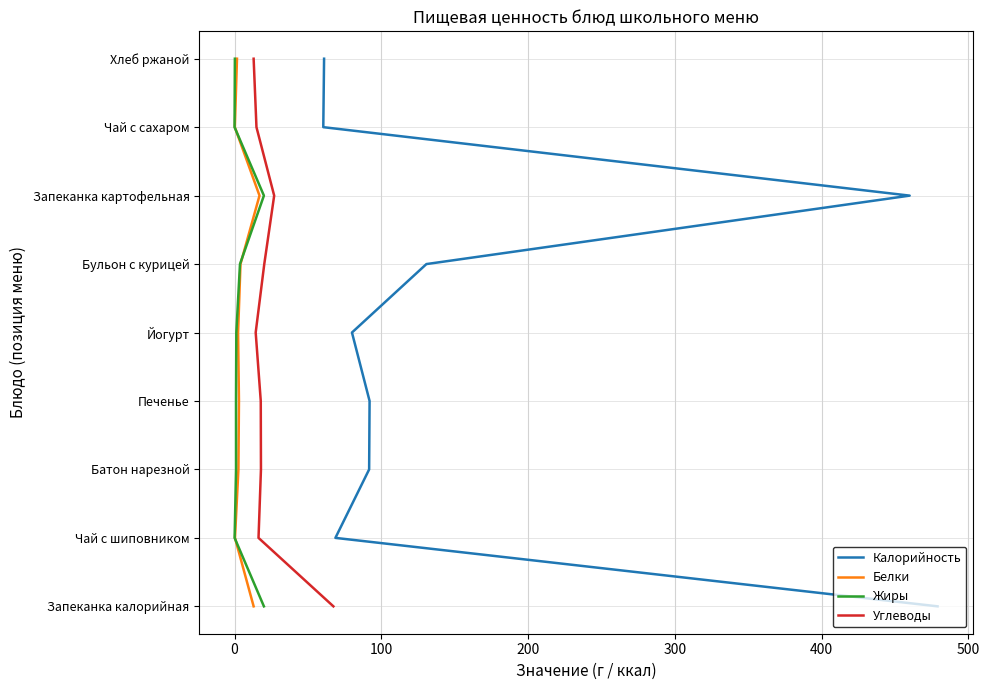

Which series has the largest total across all categories?

Калорийность